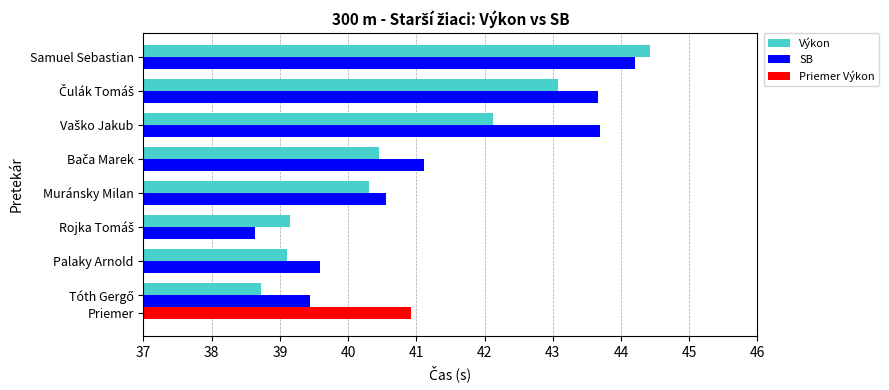

What is the value of the SB bar at the 1st from the left?

39.4